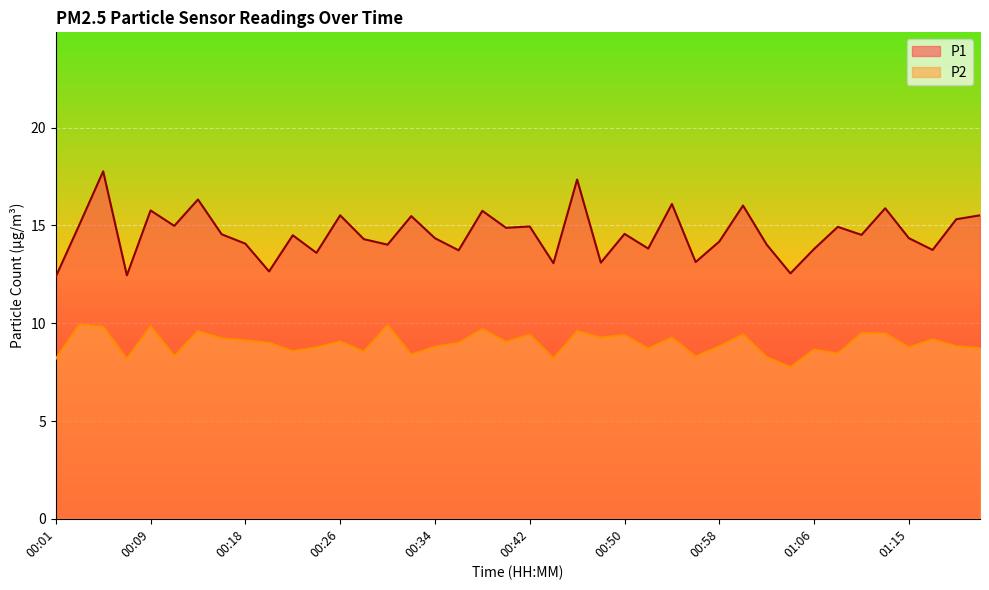

Rank the series at 00:56 from lowest to highest value.

P2, P1